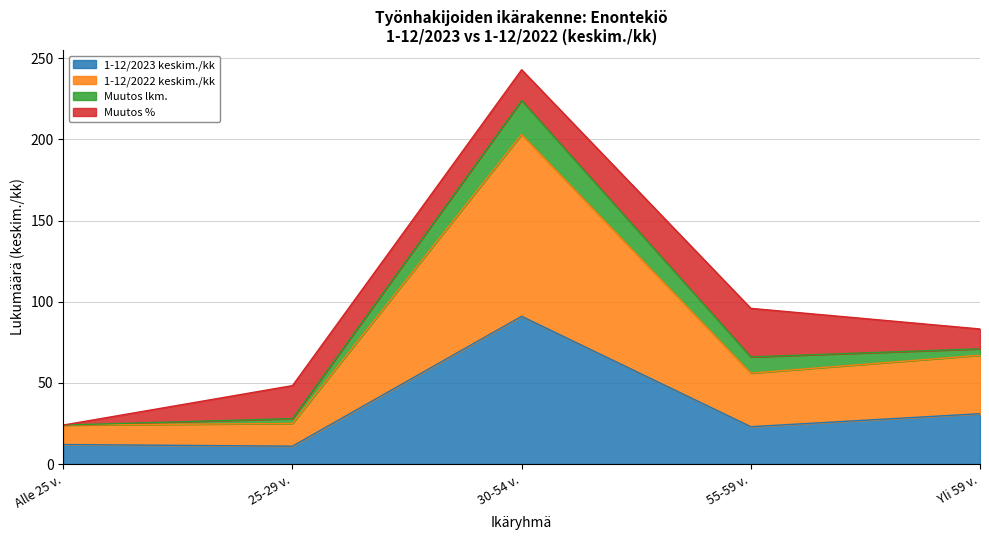

The 1-12/2023 keskim./kk series shows 12.0 at Alle 25 v.. True or false?

True